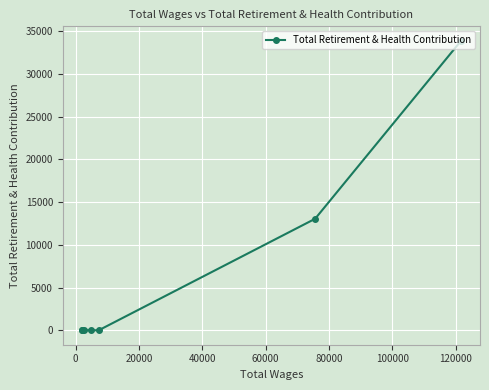

Reading left to right, transcribe all the data shown in this chart.

0	0	0	0	0	13044	33869